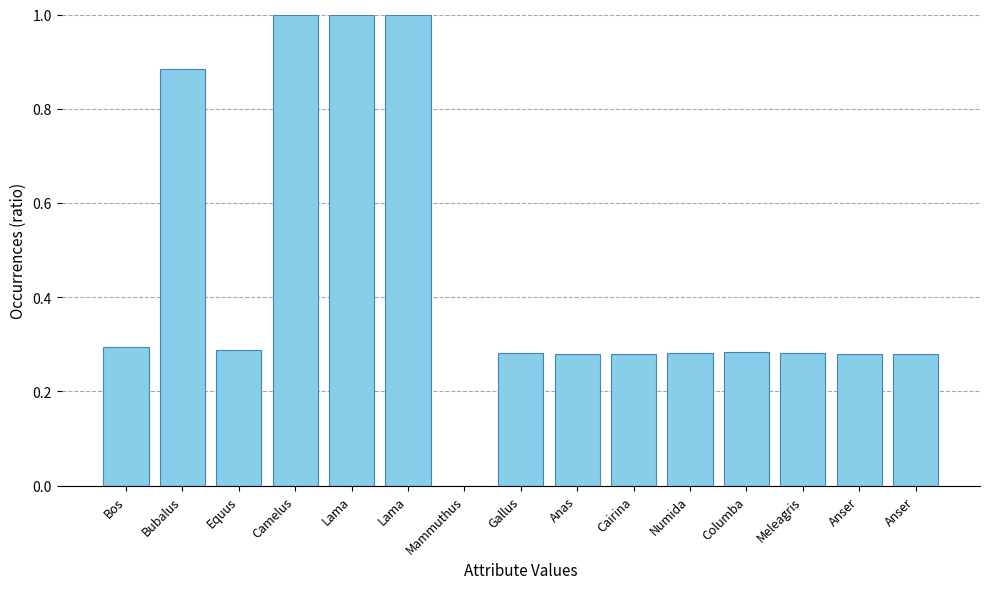

Are the bars horizontal?

No